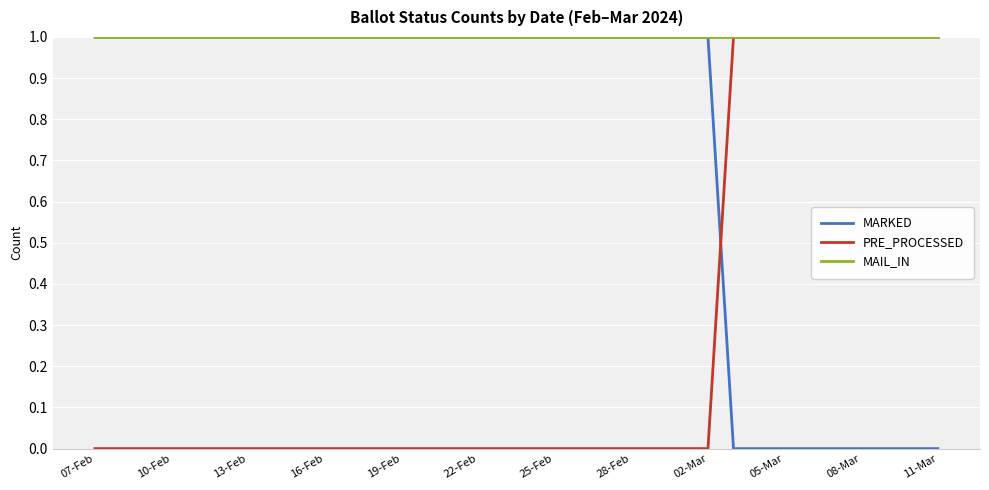

Rank the series by their average value, from highest to lowest.

MAIL_IN, MARKED, PRE_PROCESSED